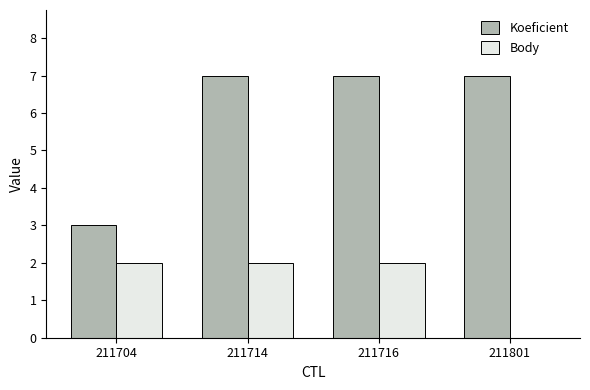

Are the bars grouped side by side (vs. stacked)?

Yes